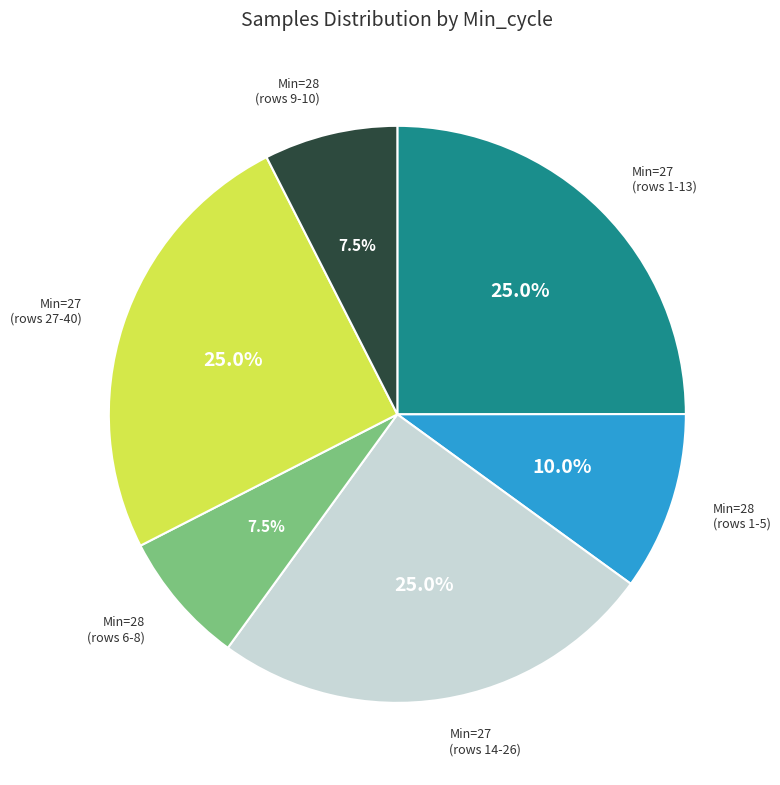

Count the number of slices in the pie.

6